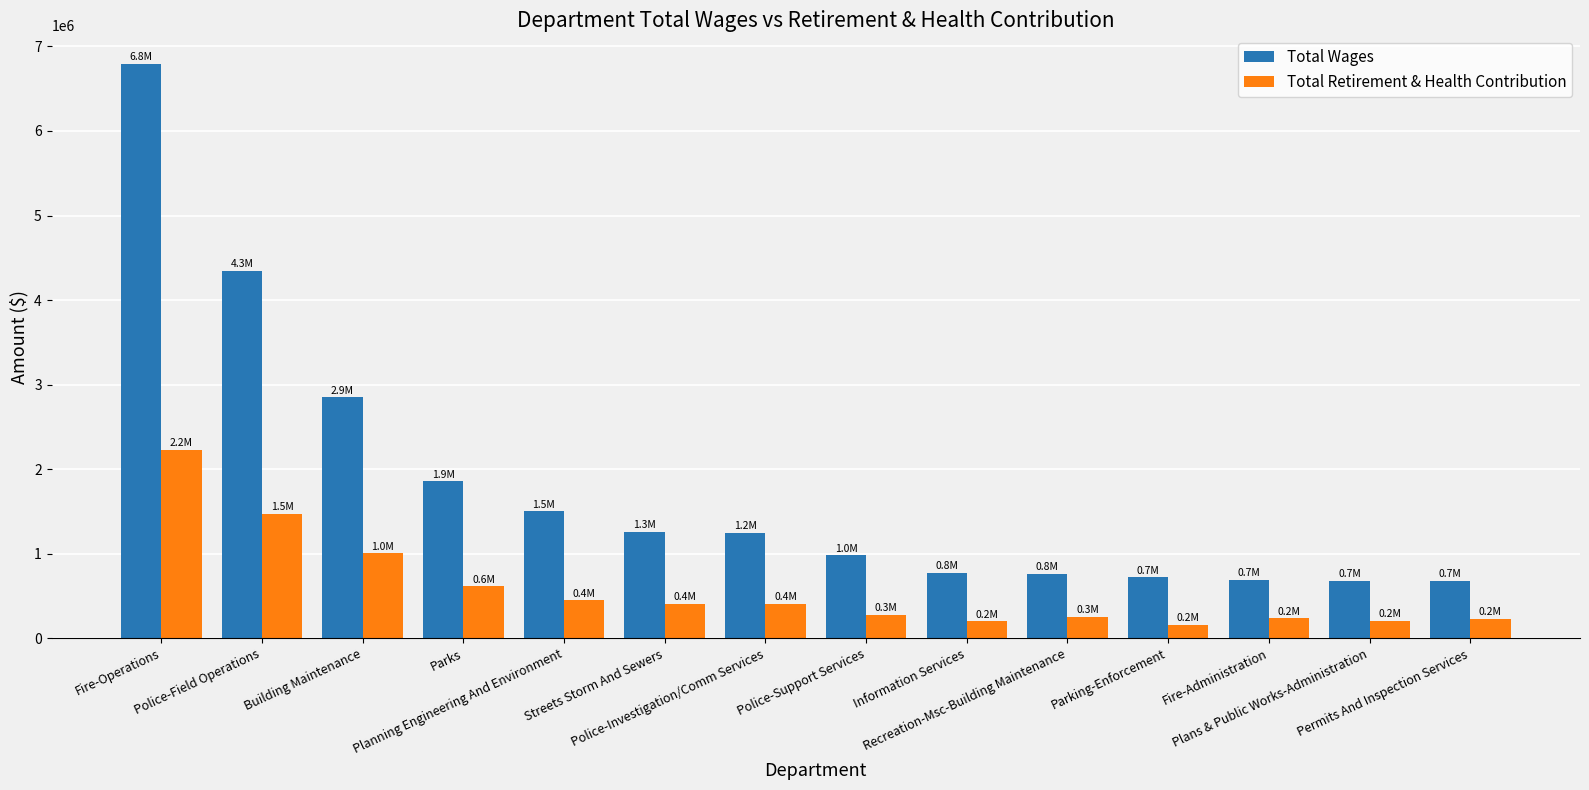

What is the smallest value displayed?

161372